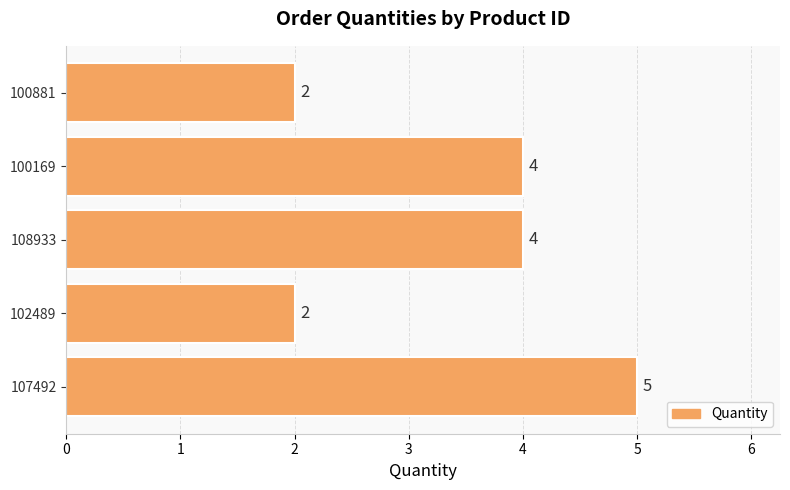

Which has a higher value, 108933 or 107492?

107492